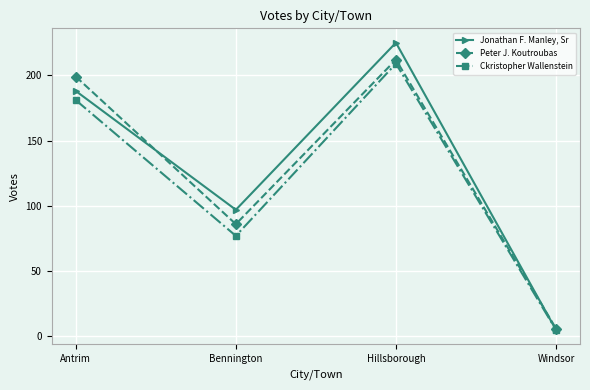

In Jonathan F. Manley, Sr, how many points are higher than both neighbors (excluding endpoints)?

1